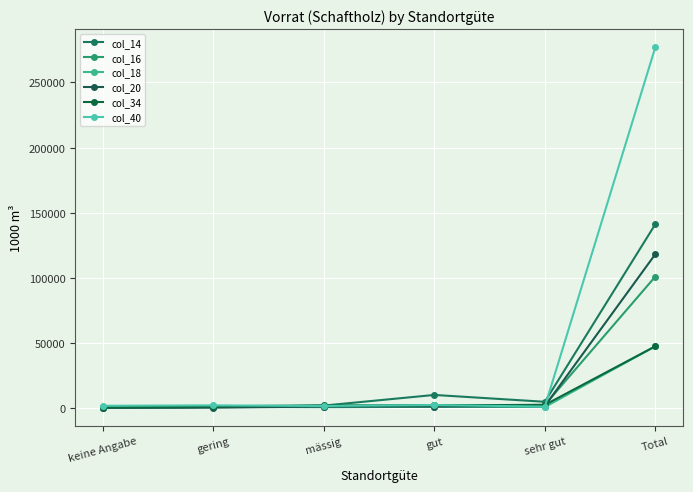

How many intersections are there between col_40 and col_20?

2